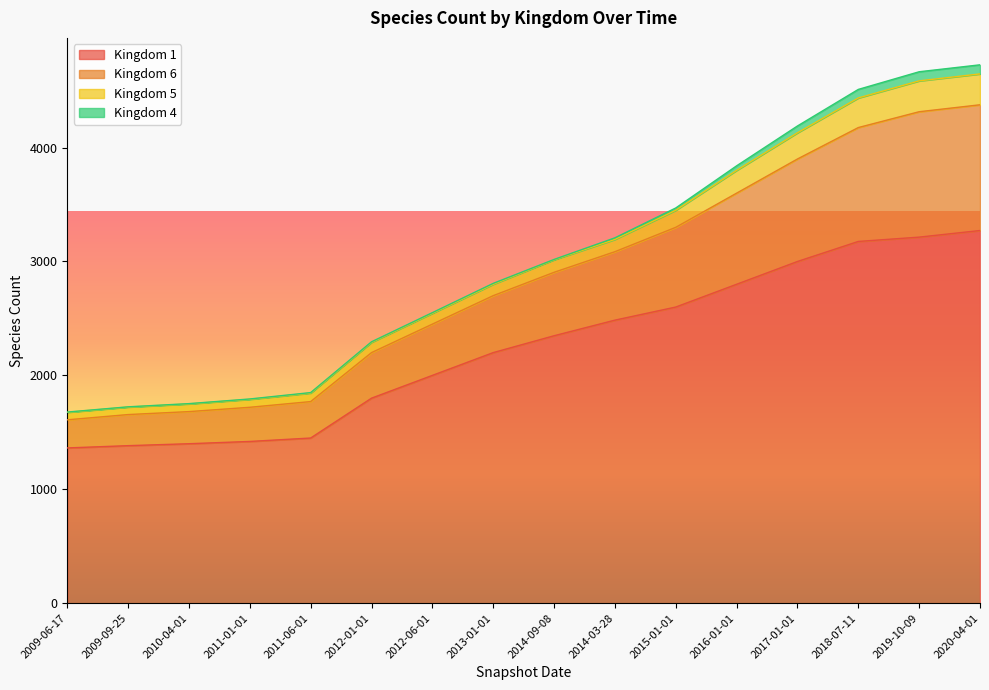

The value of Kingdom 6 at 2010-04-01 is 2545. True or false?

False